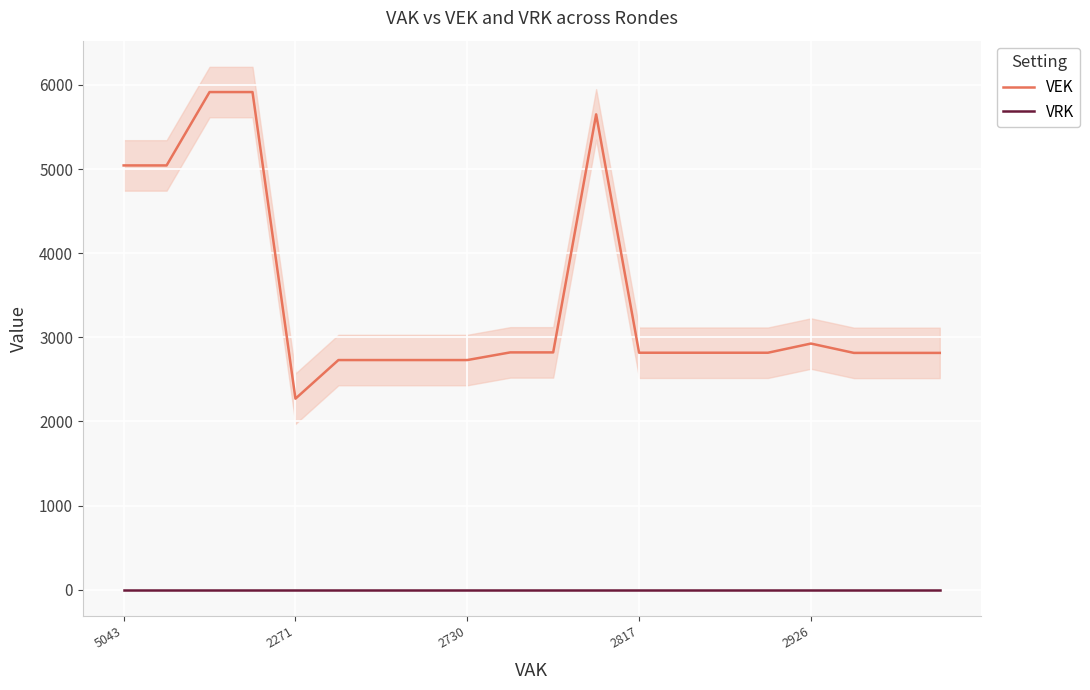

In VEK, how many points are higher than both neighbors (excluding endpoints)?

2